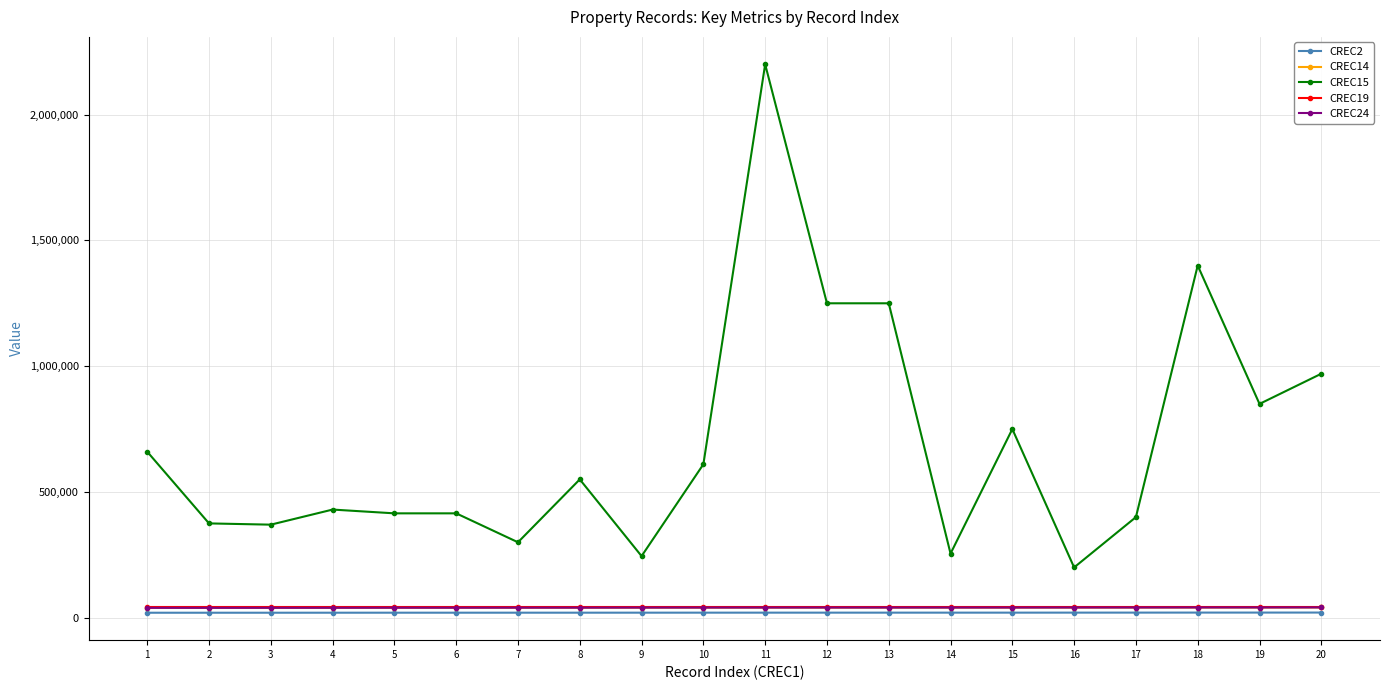

Is the value of CREC19 at 4 greater than the value of CREC14 at 14?

Yes